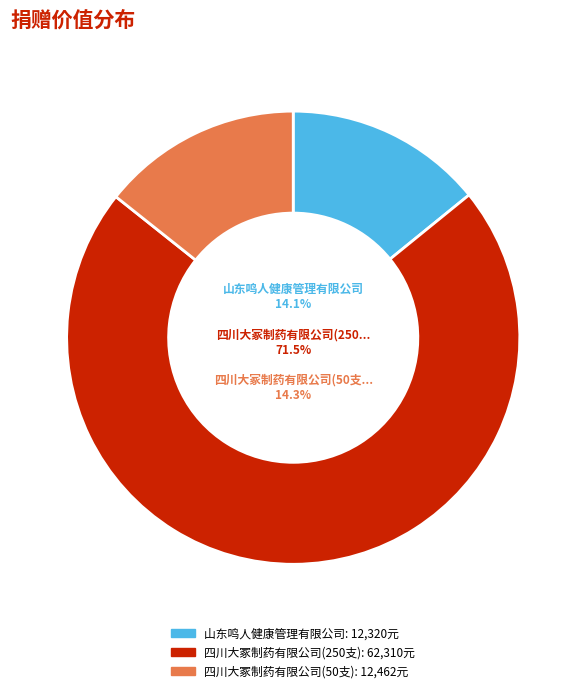

True or false: 四川大冢制药有限公司(50支) accounts for 14% of the total.

True